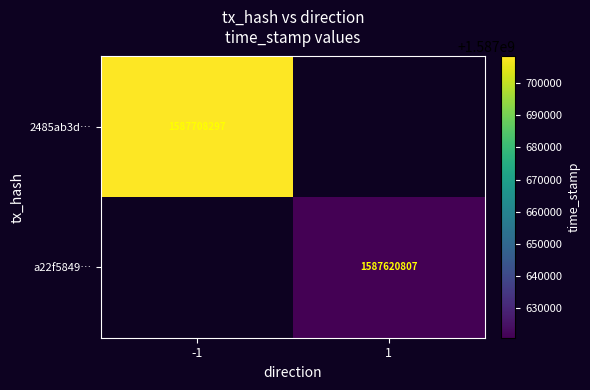

Is it true that a22f5849… equals 2353838754 at 1?

False